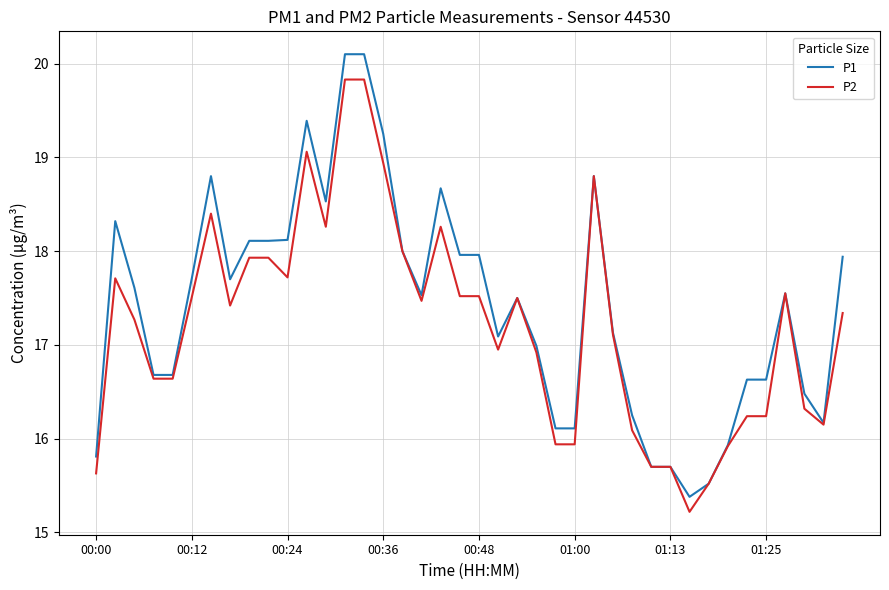

What is the minimum value for P2?

15.2